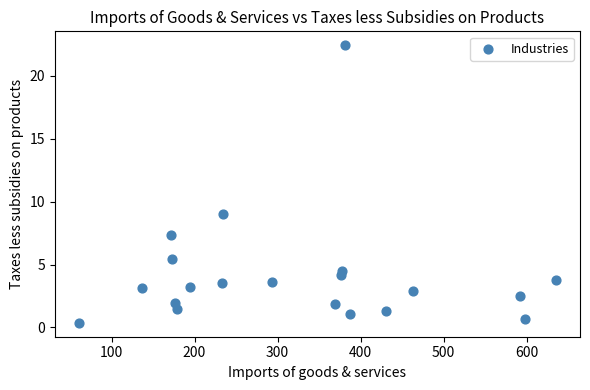

What Y value in the scatter plot is closest to 11?

9.0